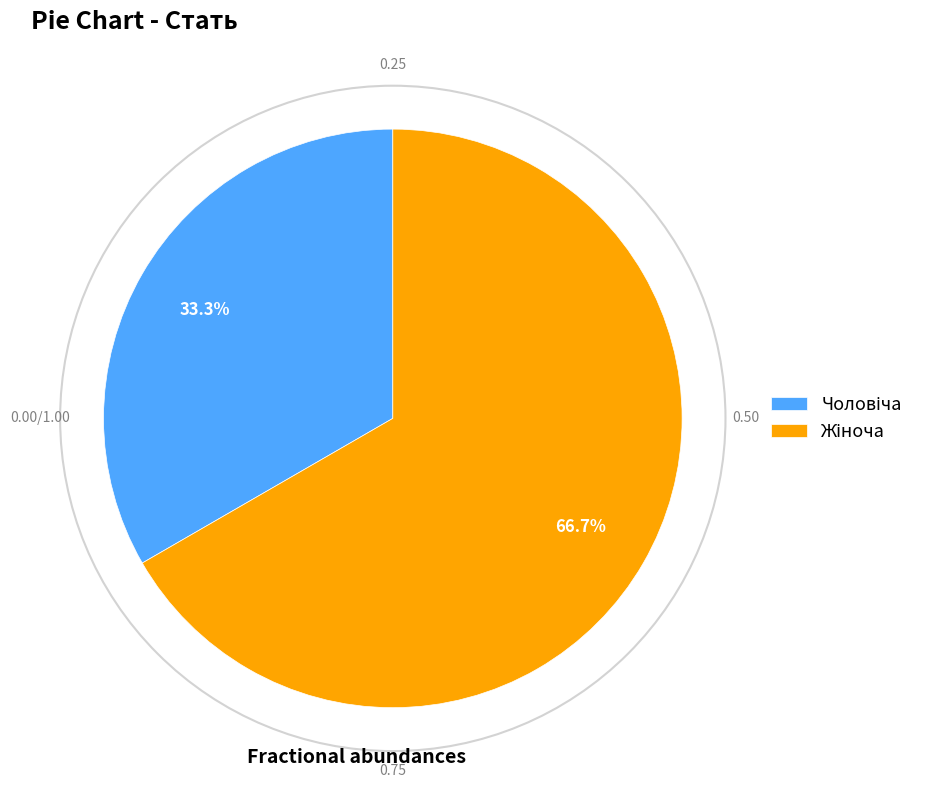

Is there any slice that represents more than half of the pie?

Yes